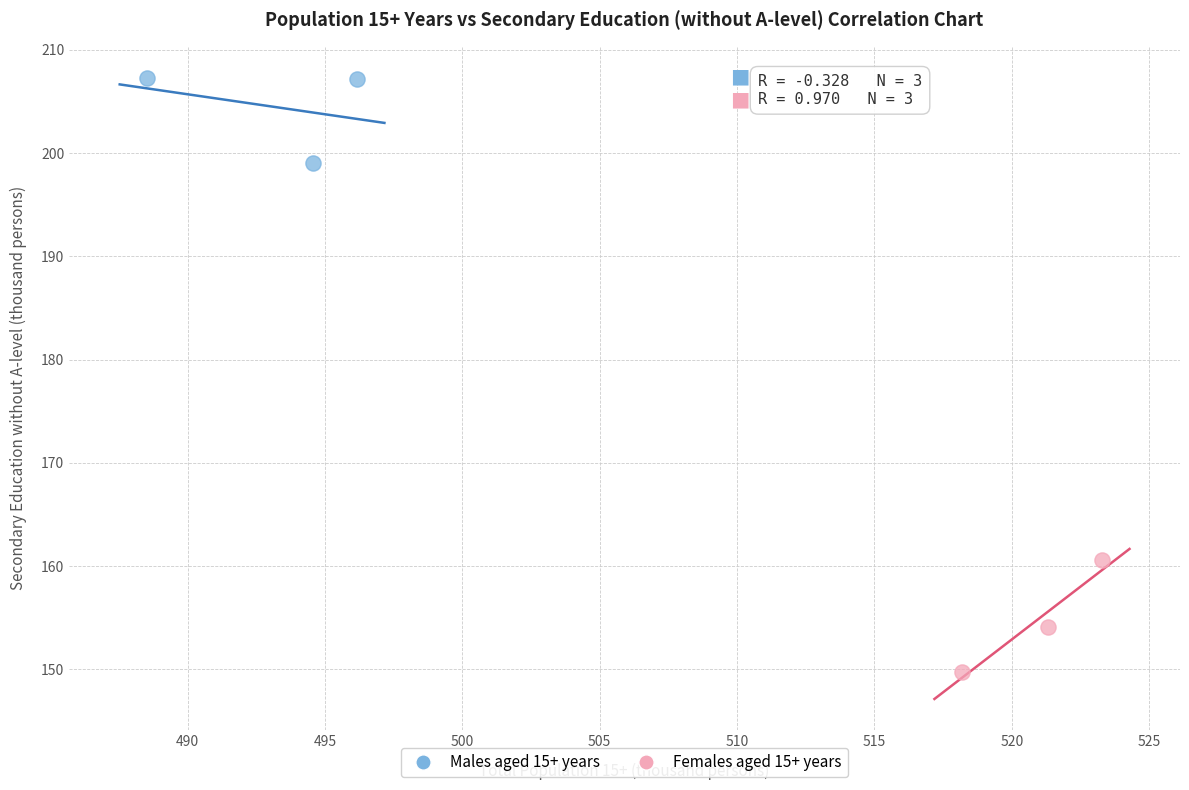

Which series reaches the maximum Y coordinate?

Males aged 15+ years